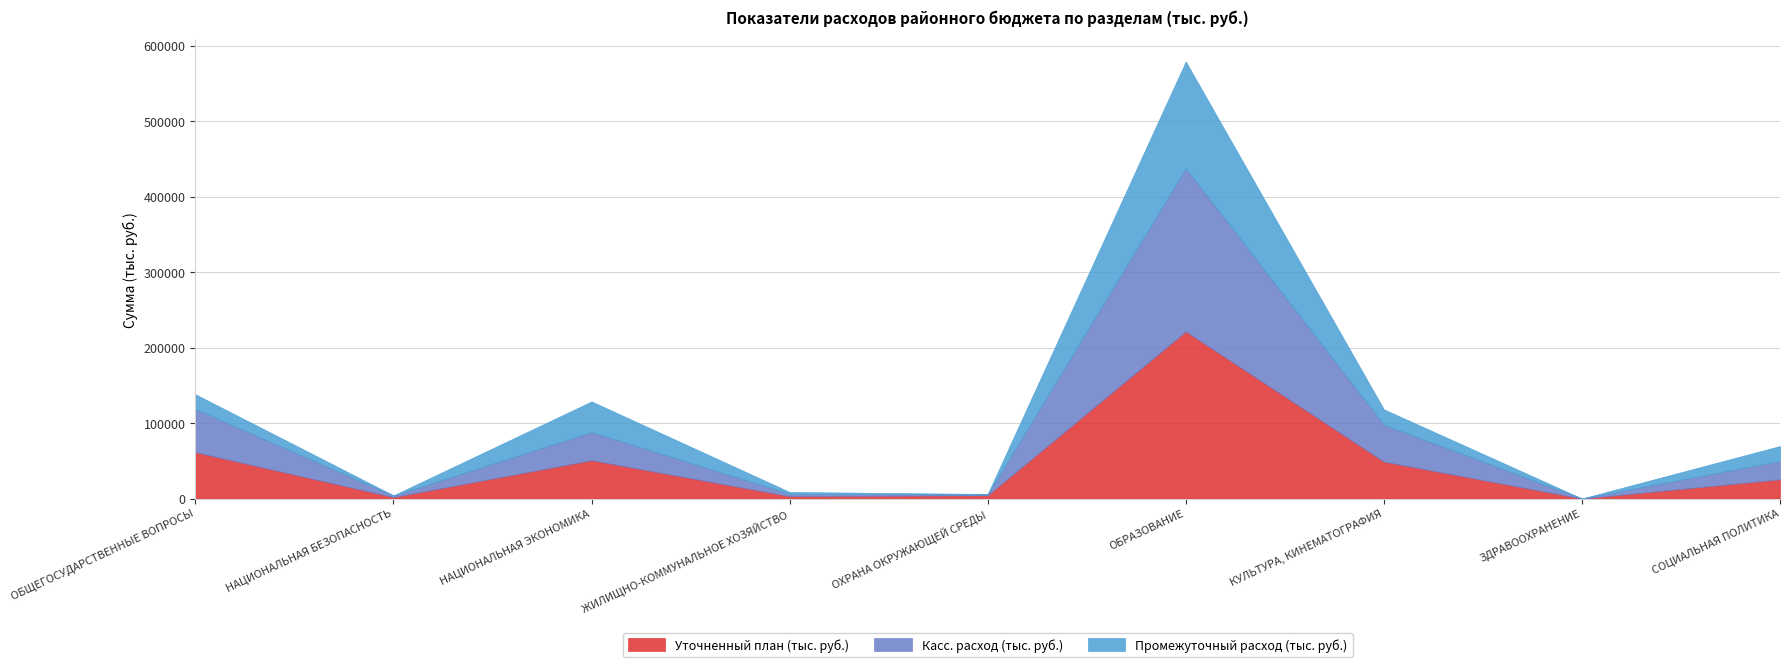

What is the maximum value for Уточненный план (тыс. руб.)?

221333.9